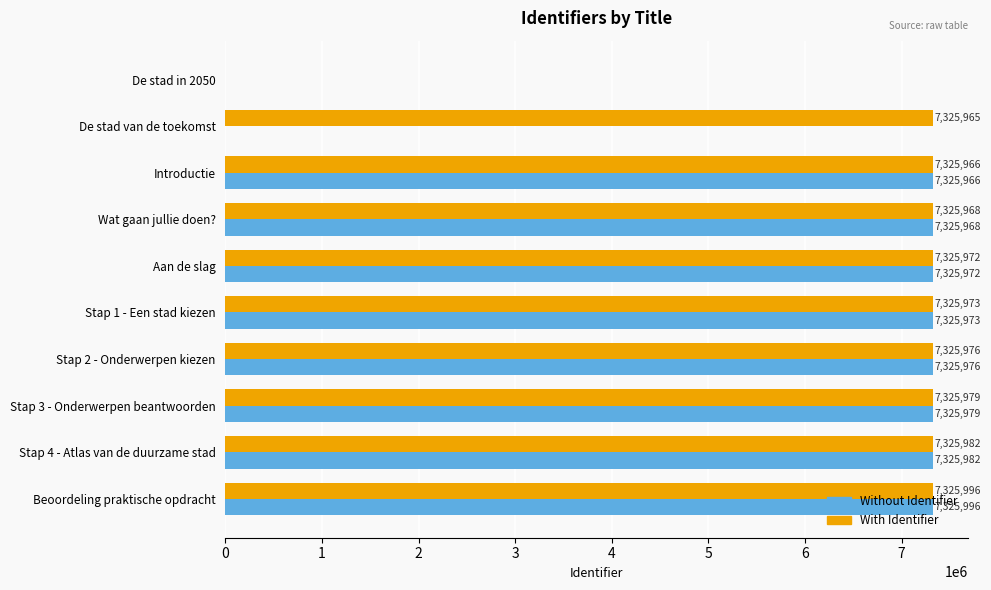

What is the maximum value for Without Identifier?

7325996